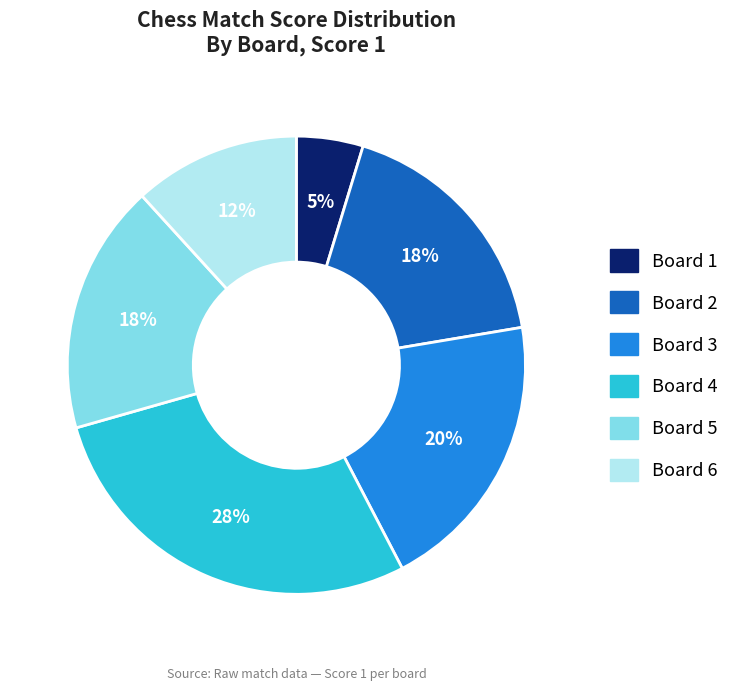

Is there a majority slice in this chart?

No